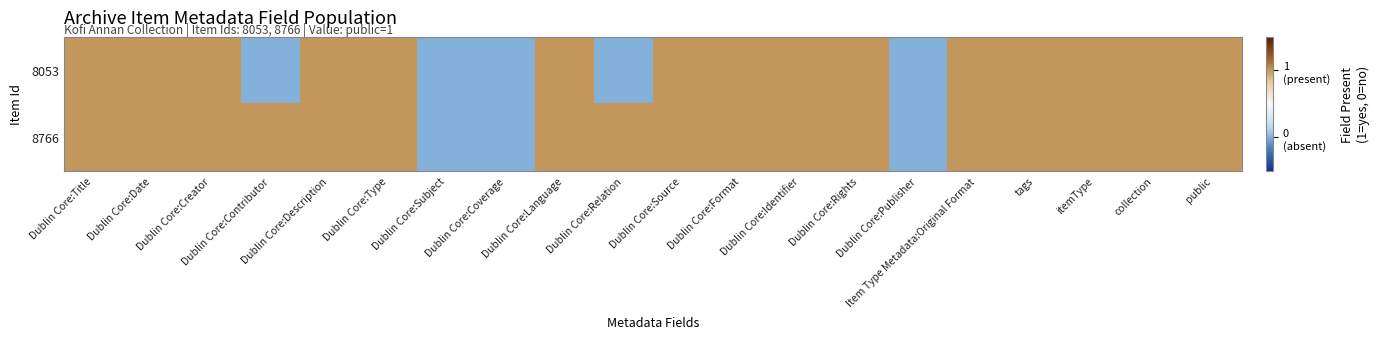

Which has a higher value, Item Type Metadata:Original Format or itemType?

Item Type Metadata:Original Format